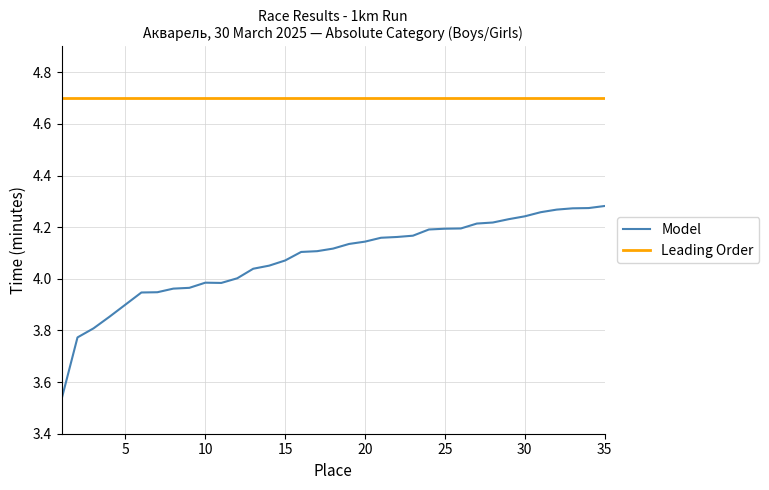

What is the sum of all Leading Order values?

164.5